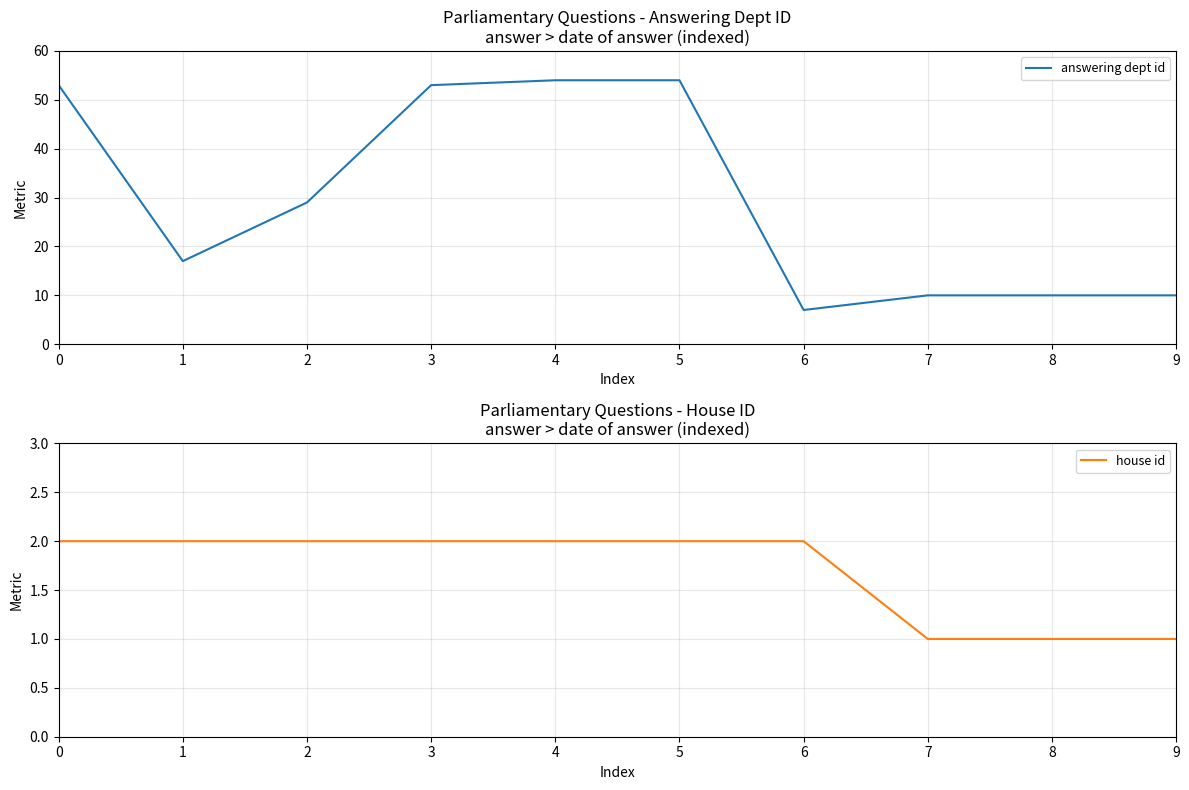

The answering dept id series shows 10 at 8. True or false?

True